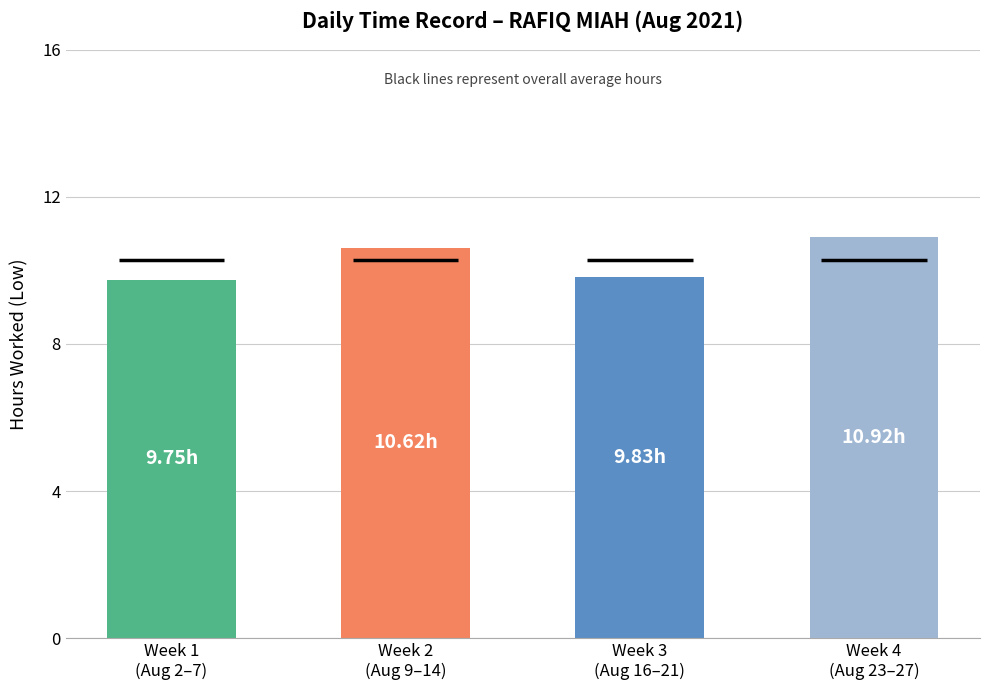

What is the label of the 1st bar from the right?

Week 4
(Aug 23–27)